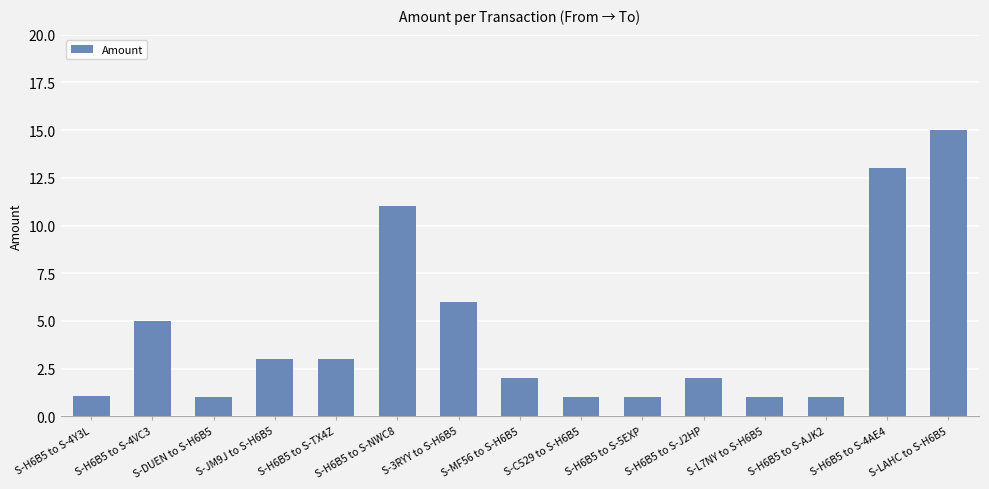

What is the smallest value displayed?

1.0